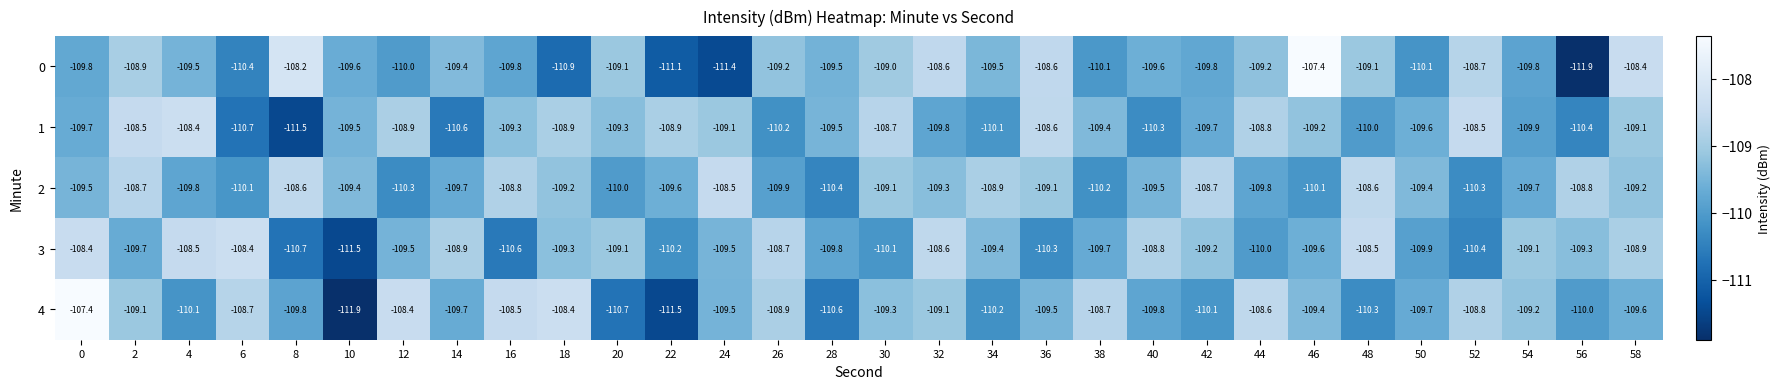

What is the average value of the 0 series?

-109.6